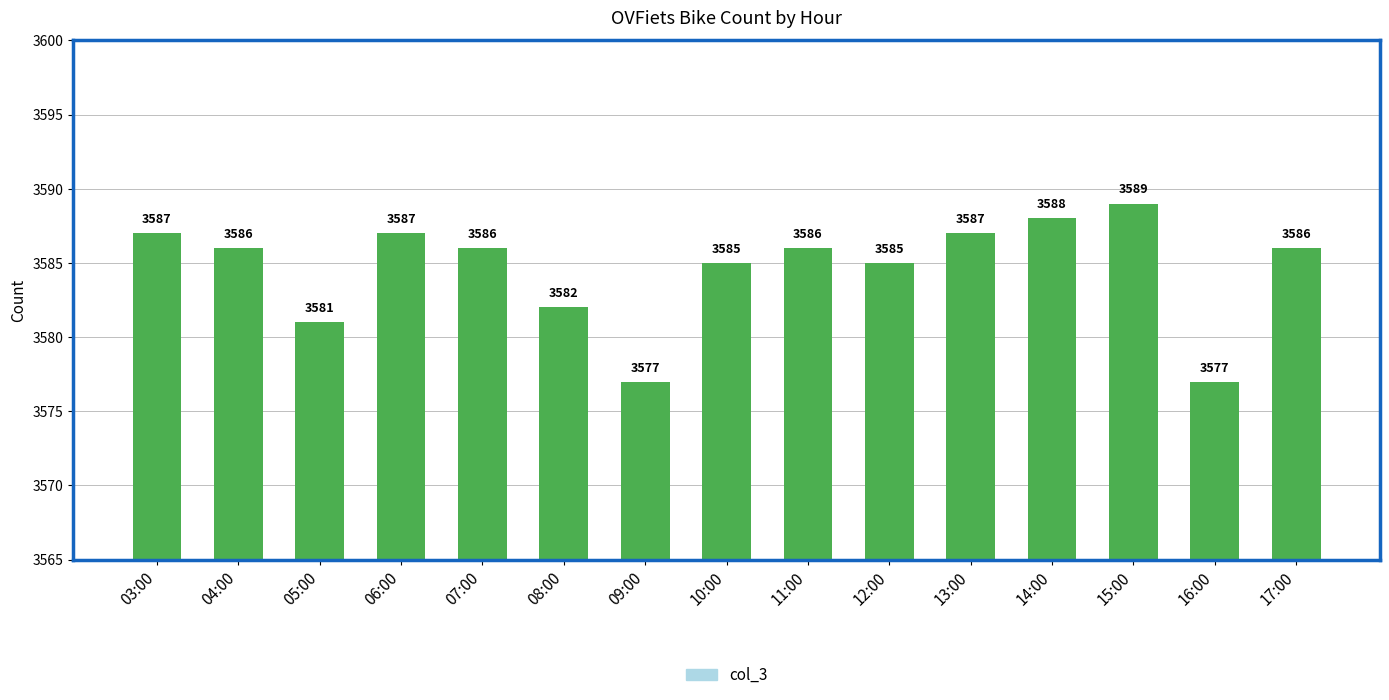

What is the greatest value displayed?

3589